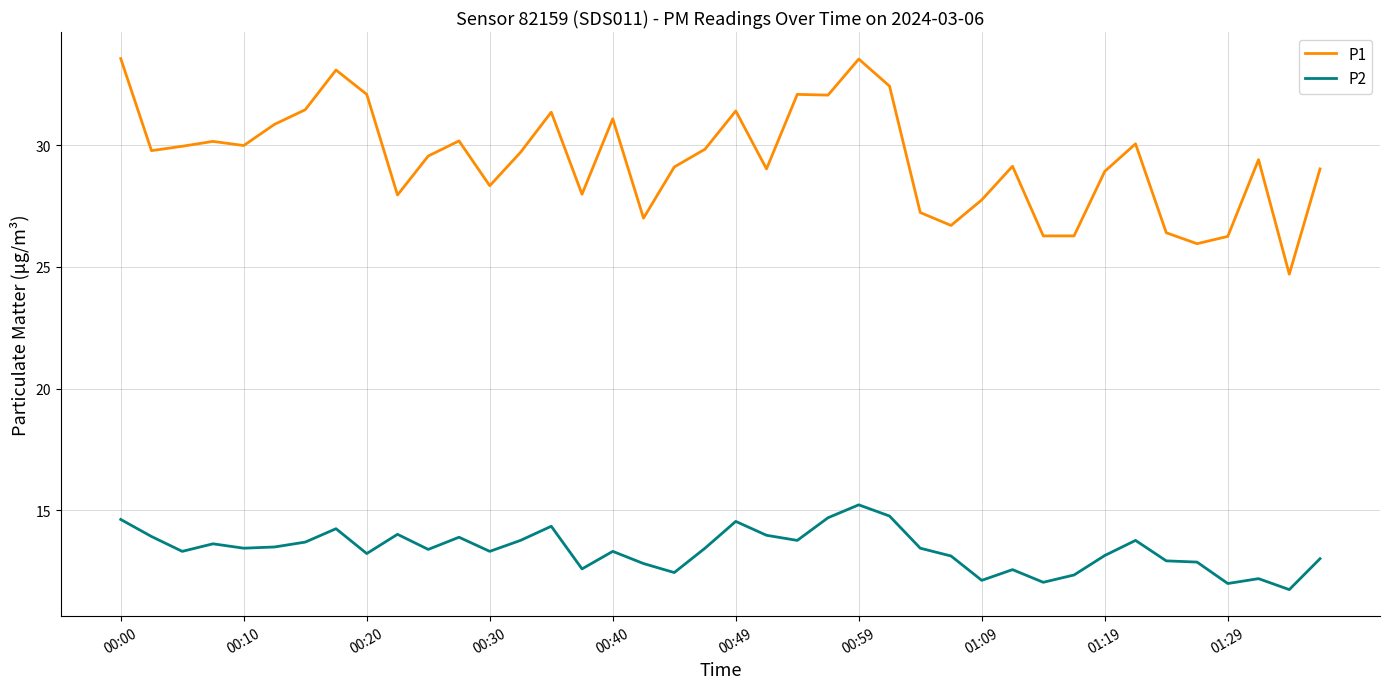

Rank the series by their average value, from lowest to highest.

P2, P1